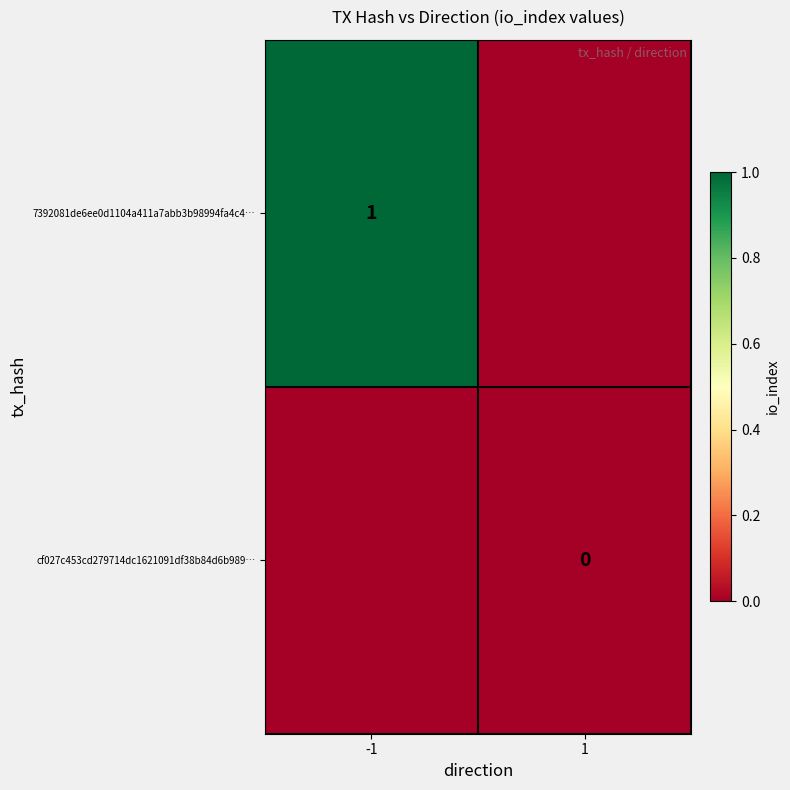

True or false: 7392081de6ee0d1104a411a7abb3b98994fa4c4… has a value of 1 at -1.

True